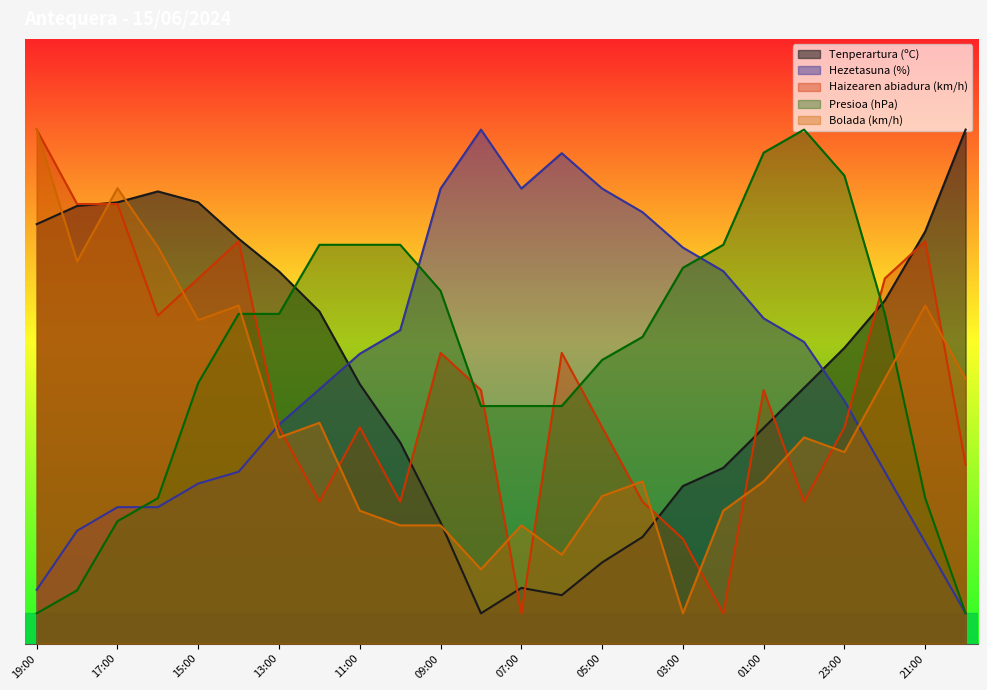

Does the chart display data point markers on the line(s)?

No